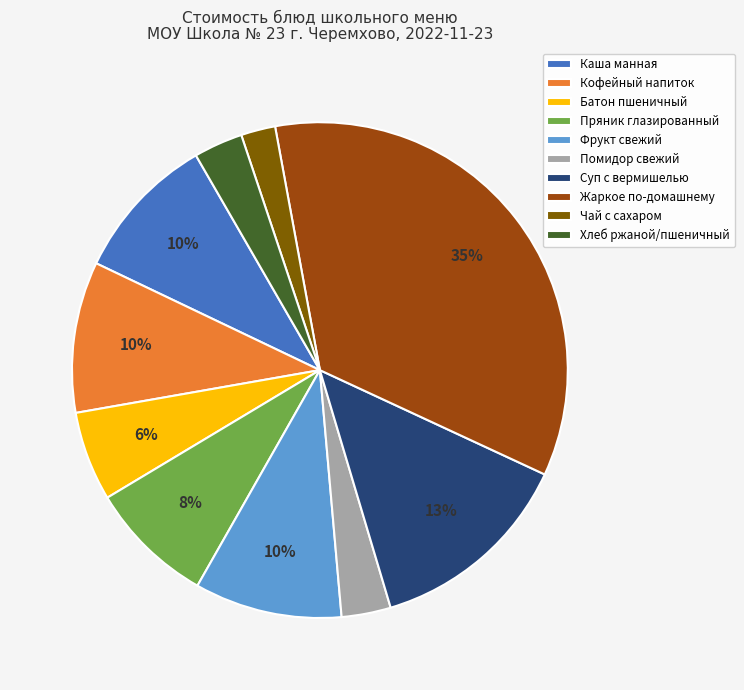

To the nearest percent, what is the combined percentage of Жаркое по-домашнему and Помидор свежий?

38%